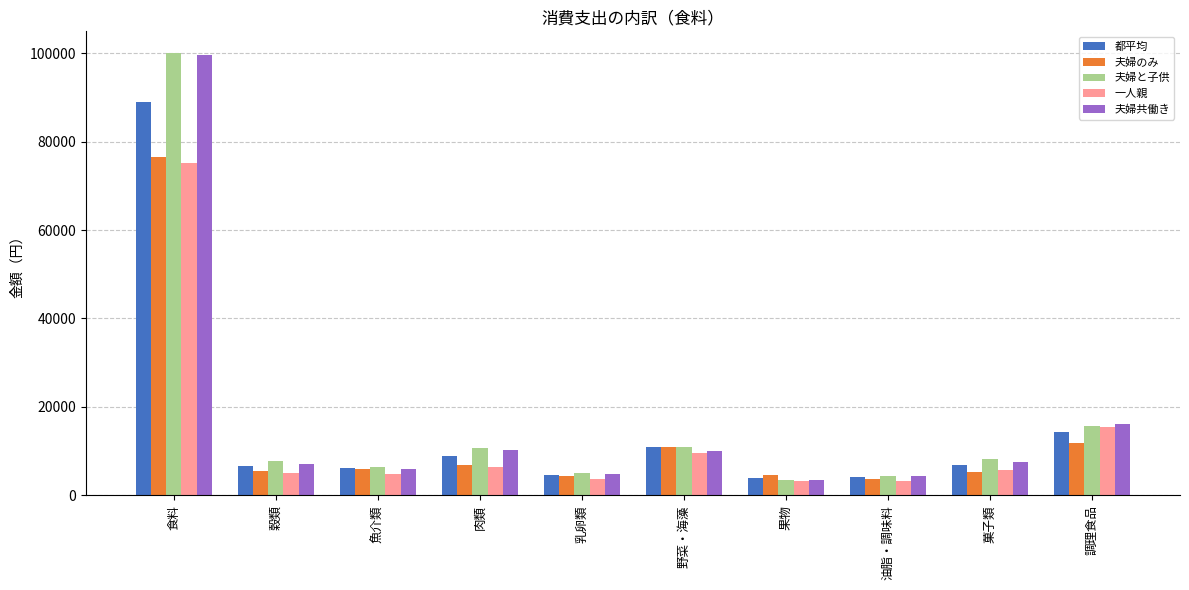

What is the minimum value for 夫婦と子供?

3380